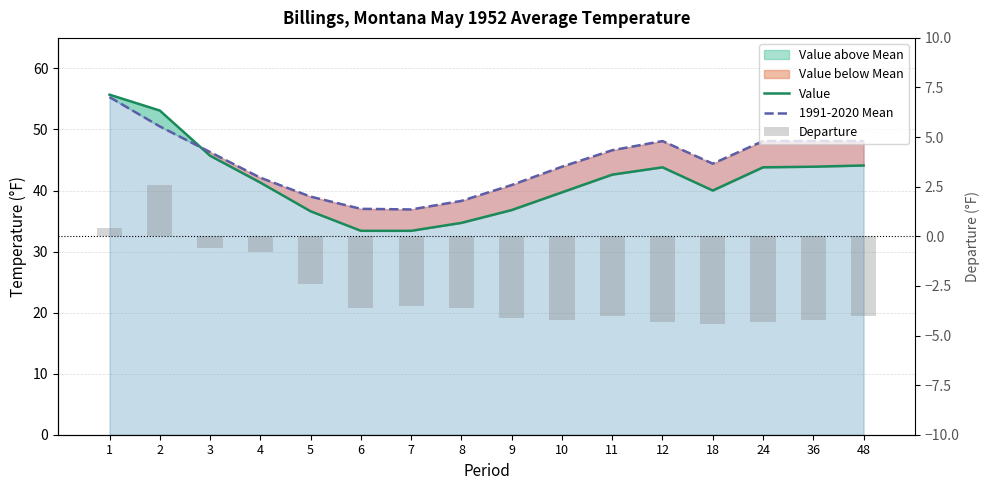

Reading right to left, what are all the values shown in this chart?

Value: 44.1	43.9	43.8	40.0	43.8	42.6	39.7	36.8	34.7	33.4	33.4	36.6	41.3	45.7	53.1	55.7
1991-2020 Mean: 48.1	48.1	48.1	44.4	48.1	46.6	43.9	40.9	38.3	36.9	37.0	39.0	42.1	46.3	50.5	55.3
Departure: -4.0	-4.2	-4.3	-4.4	-4.3	-4.0	-4.2	-4.1	-3.6	-3.5	-3.6	-2.4	-0.8	-0.6	2.6	0.4